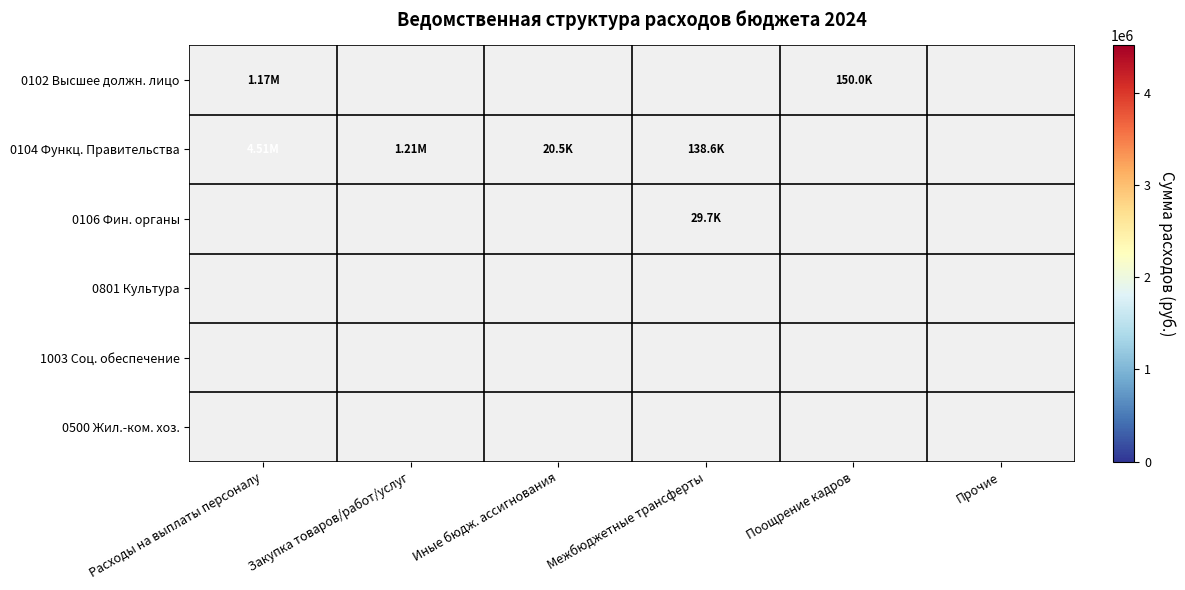

At Иные бюдж. ассигнования, list the series in order from smallest to largest.

0102 Высшее должн. лицо, 0104 Функц. Правительства, 0106 Фин. органы, 0801 Культура, 1003 Соц. обеспечение, 0500 Жил.-ком. хоз.